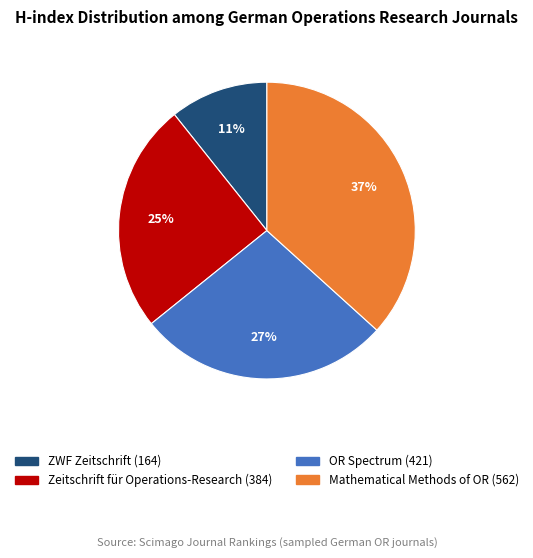

Is there any slice that represents more than half of the pie?

No